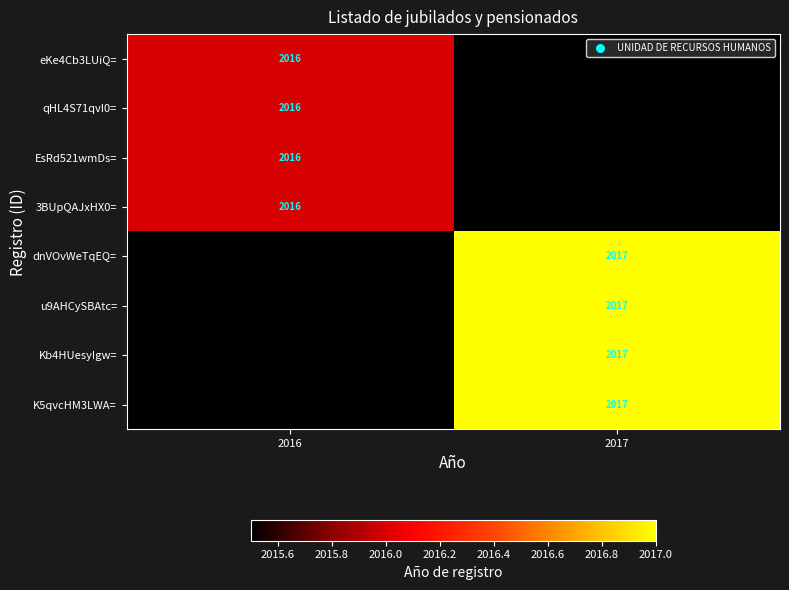

The value of dnVOvWeTqEQ= at 2017 is 2017.0. True or false?

True